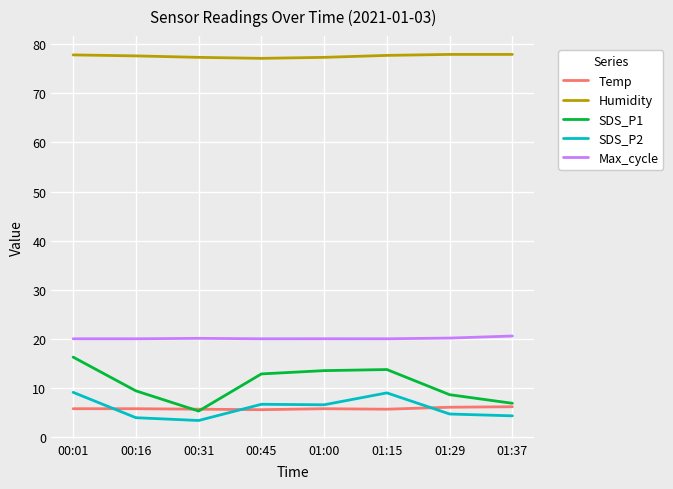

True or false: Humidity and Temp cross at least once.

False